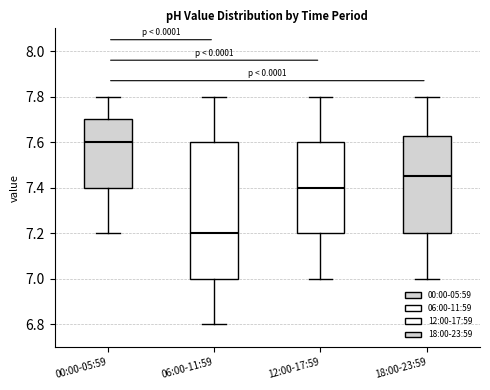

Which box has the lowest median line?

06:00-11:59